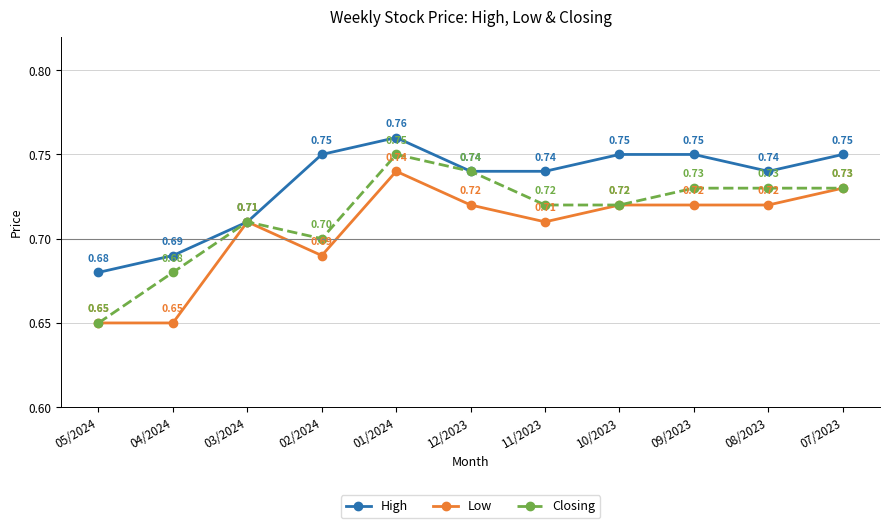

What is the label of the 11th point from the right?

05/2024